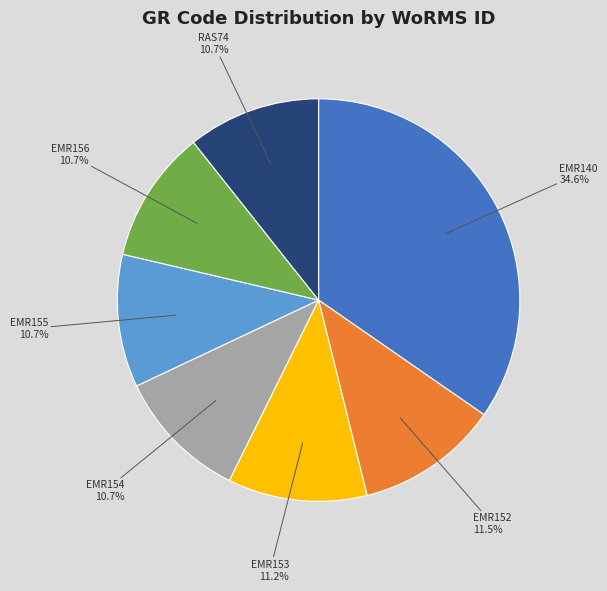

To the nearest percent, what is the average slice percentage?

14%